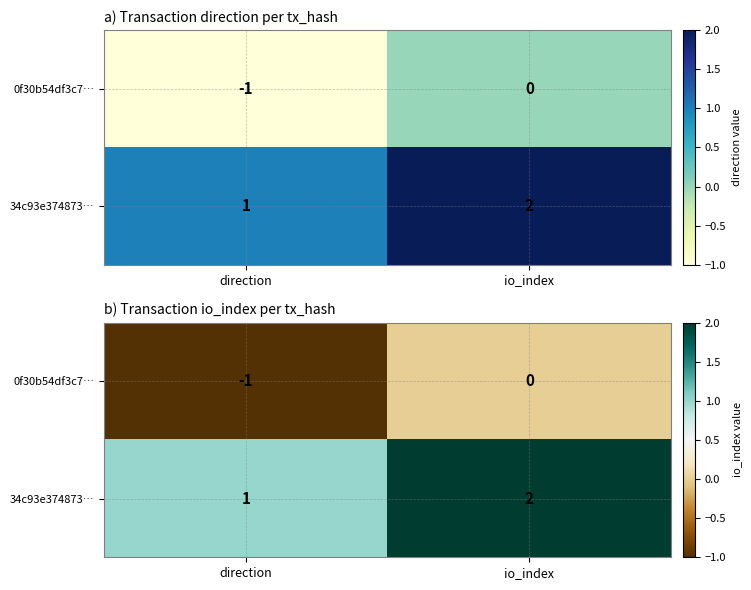

The value of 34c93e374873… at direction is 2. True or false?

False